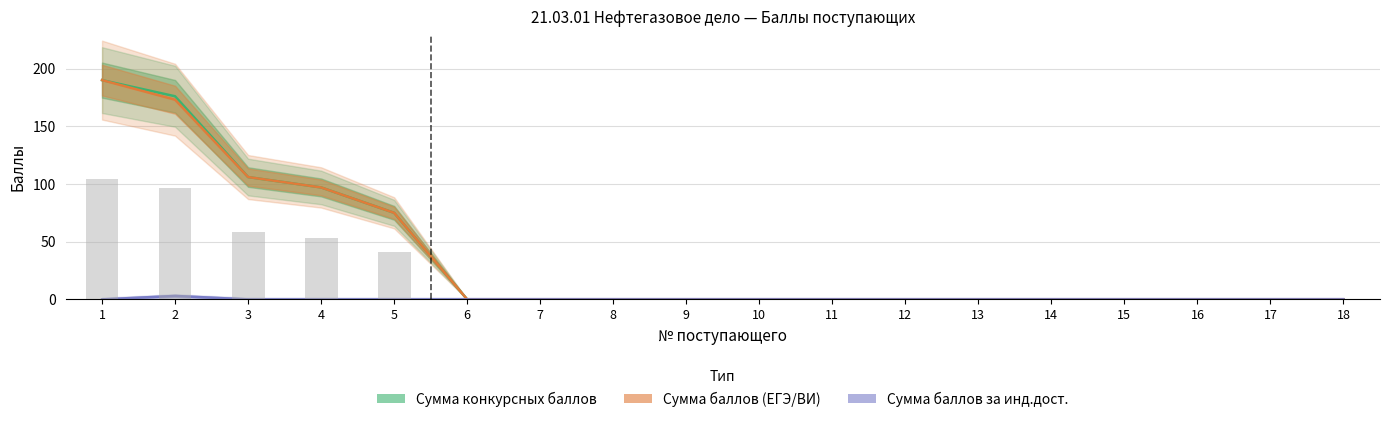

Reading left to right, what are all the values shown in this chart?

Сумма конкурсных баллов: 1=190	2=176	3=106	4=97	5=75	6=0	7=0	8=0	9=0	10=0	11=0	12=0	13=0	14=0	15=0	16=0	17=0	18=0
Сумма баллов (ЕГЭ/ВИ): 1=190	2=173	3=106	4=97	5=75	6=0	7=0	8=0	9=0	10=0	11=0	12=0	13=0	14=0	15=0	16=0	17=0	18=0
Сумма баллов за инд.дост.: 1=0	2=3	3=0	4=0	5=0	6=0	7=0	8=0	9=0	10=0	11=0	12=0	13=0	14=0	15=0	16=0	17=0	18=0